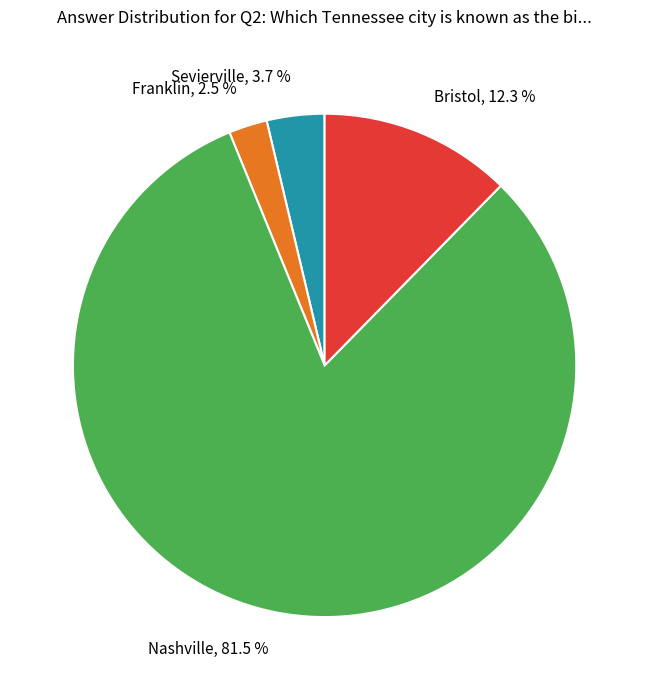

Is there a majority slice in this chart?

Yes